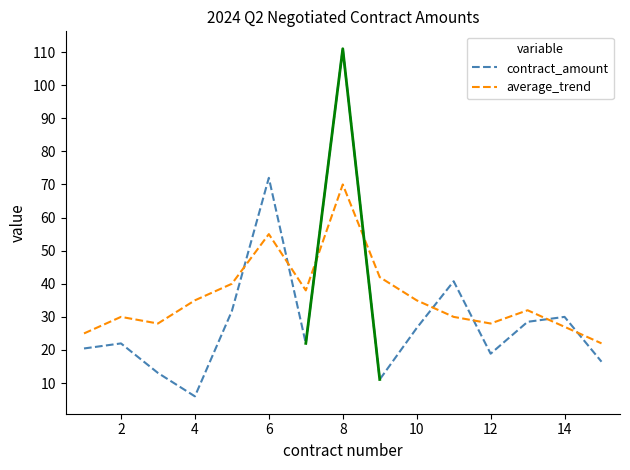

At how many categories does at least one series exceed 60?

2